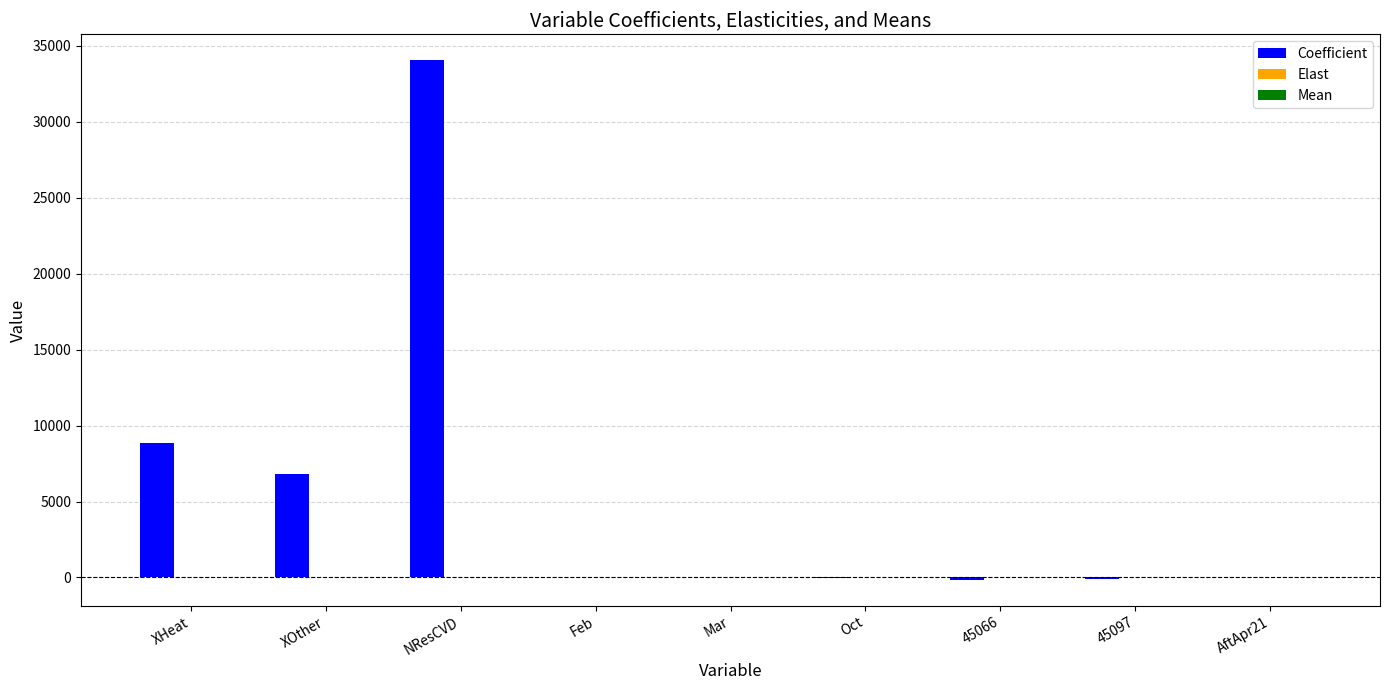

Where does the Coefficient series first go above 58?

XHeat